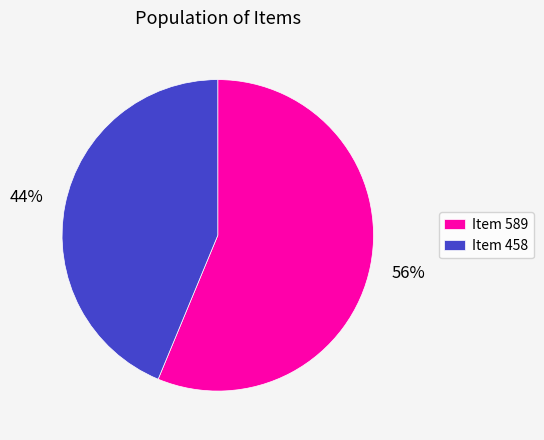

How many slices are in this pie chart?

2